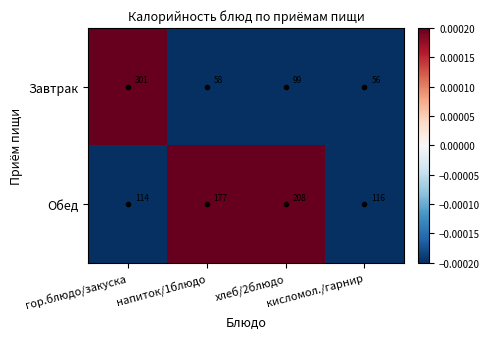

List the series in order of their overall mean, highest first.

Обед, Завтрак